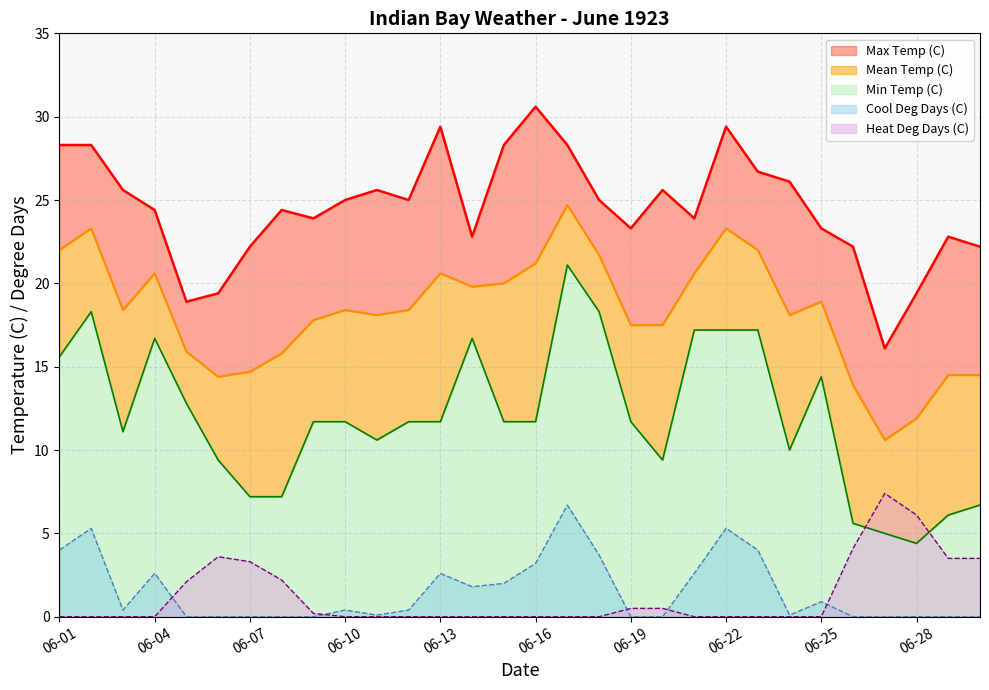

Where does the Max Temp (C) series first go above 25?

06-01